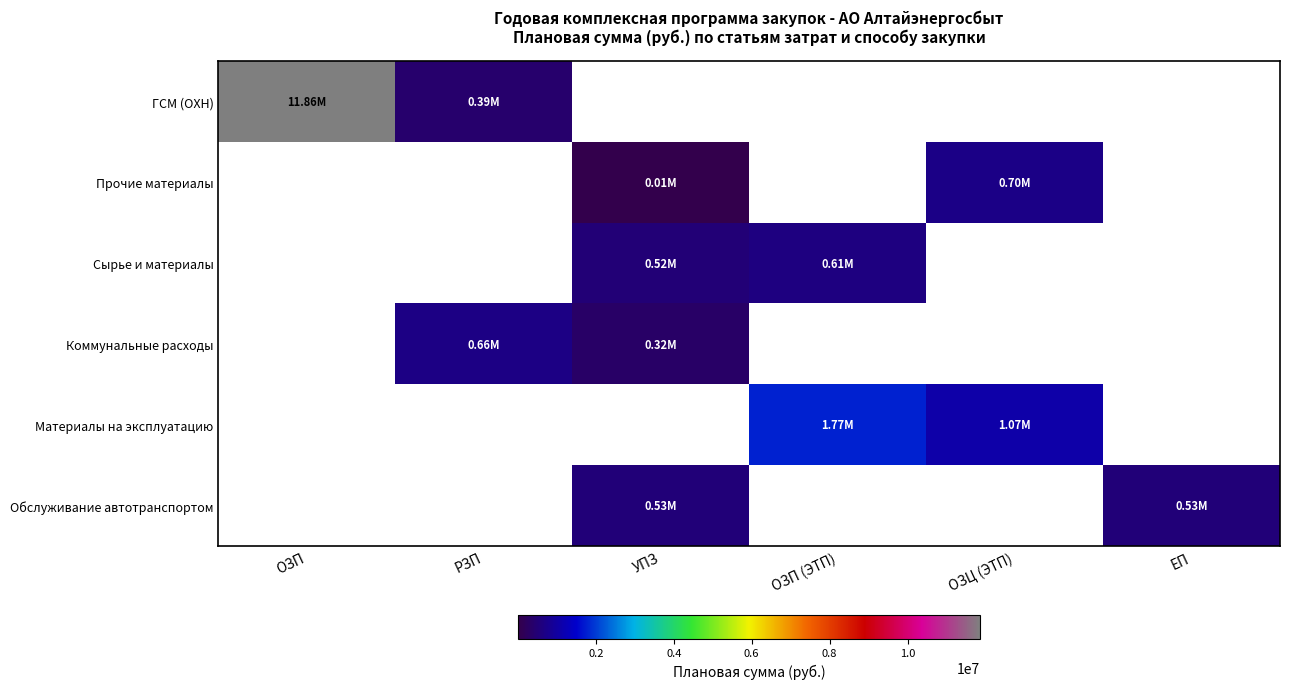

Count the number of data series in this chart.

6